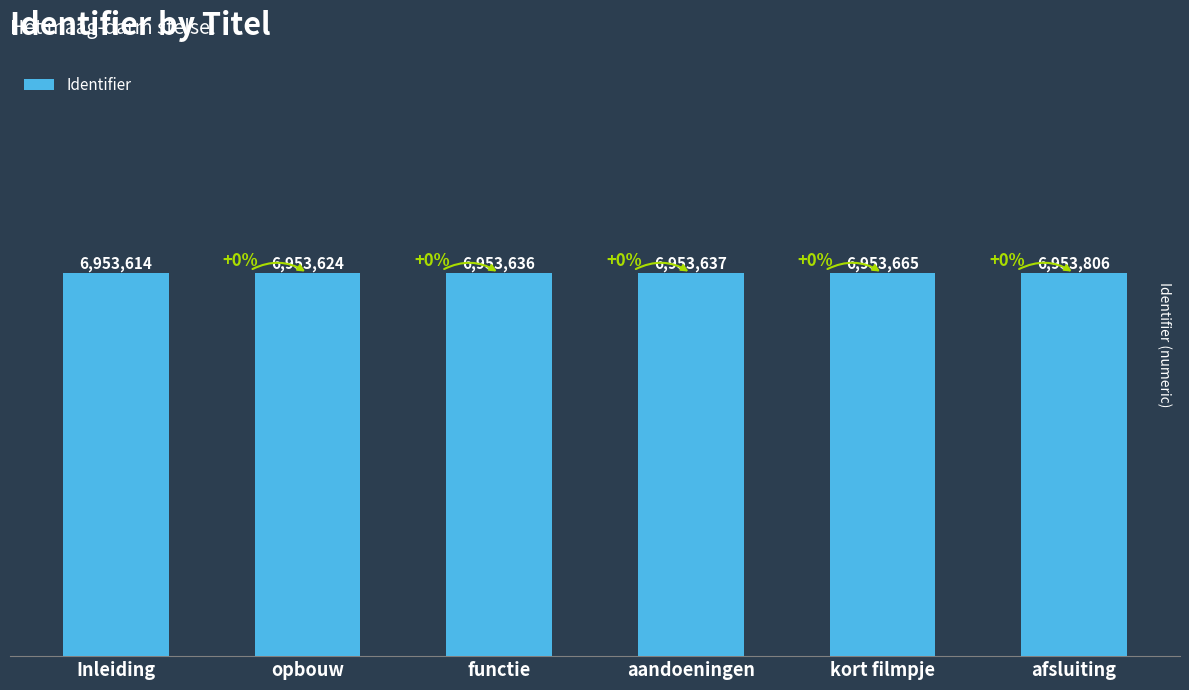

Approximately how many times larger is the value at afsluiting compared to functie?

1.0